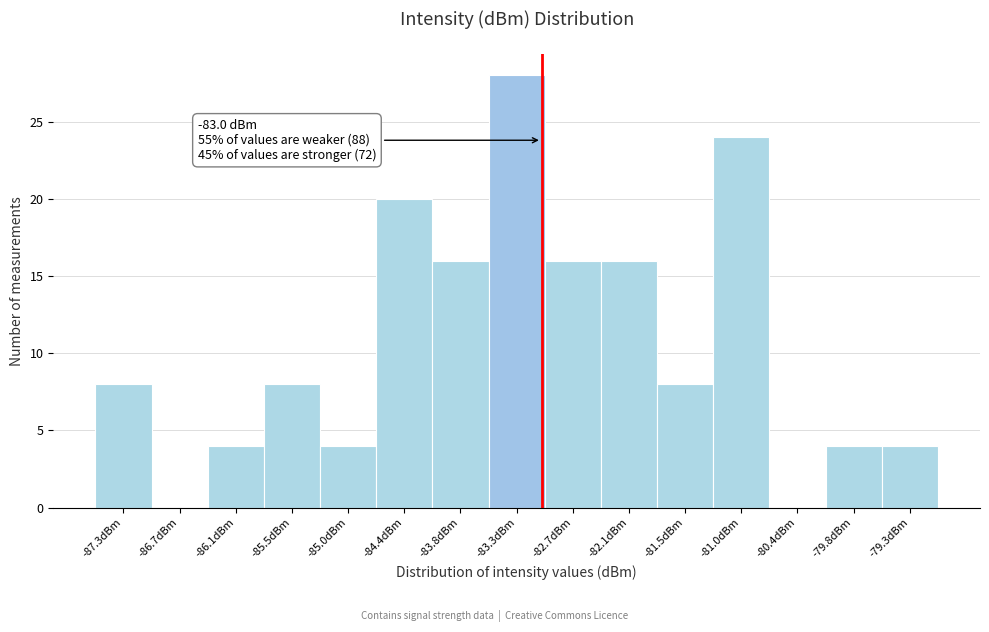

Over which range of the x-axis is the bar tallest?

-83.5 to -83.0